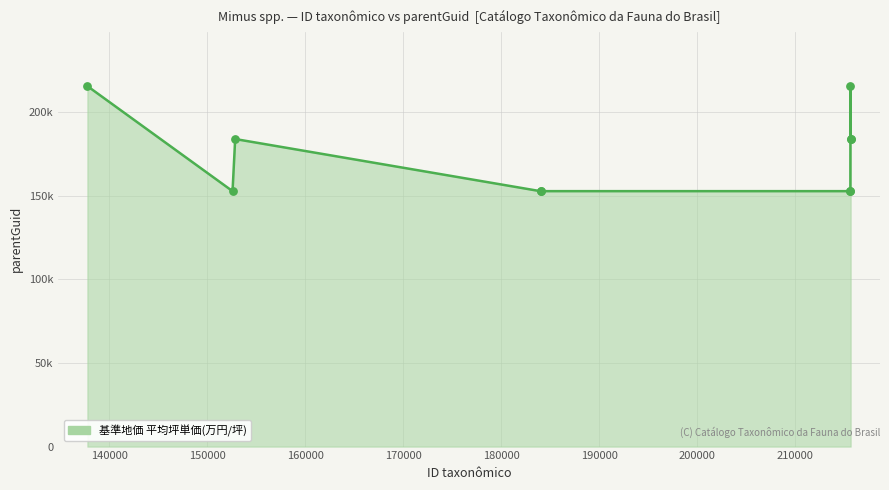

Does the chart have visible grid lines?

Yes